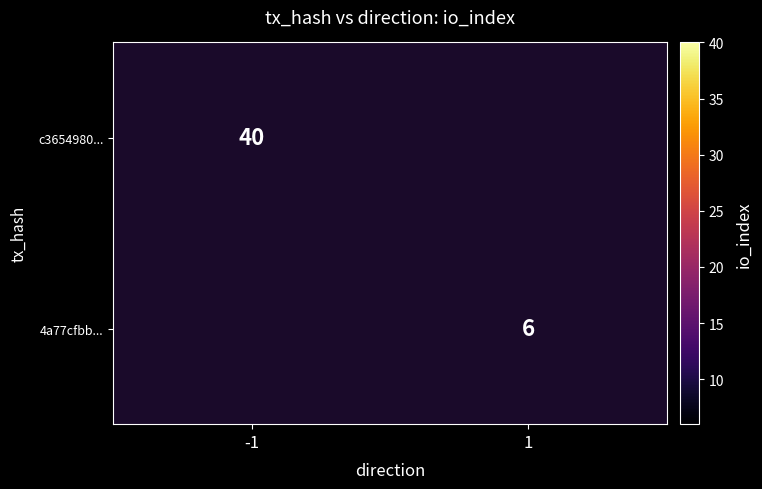

What is the smallest value displayed?

6.0